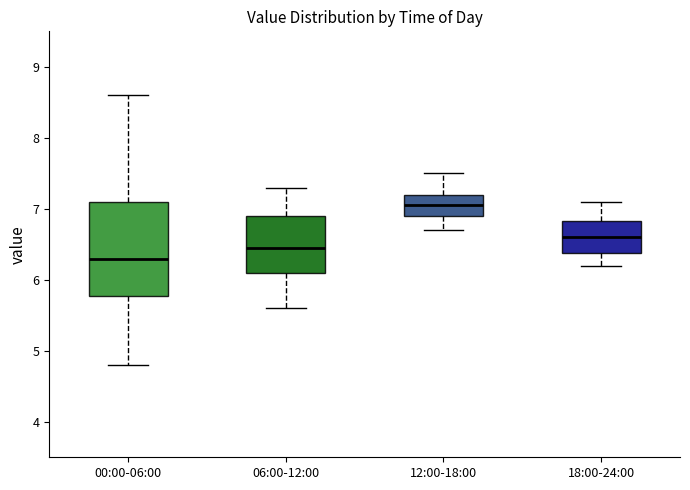

Which box has the lowest median line?

00:00-06:00